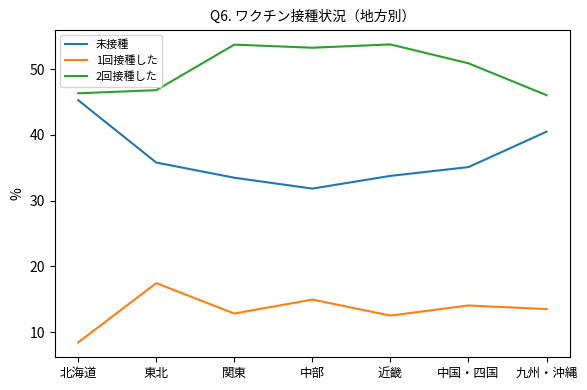

At which label does 1回接種した first exceed 13?

東北